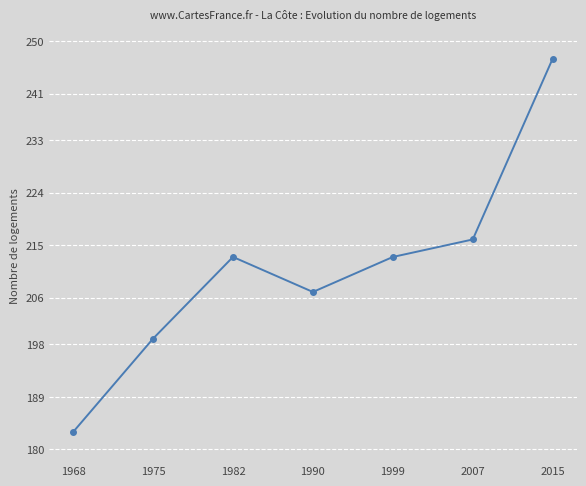

The chart shows a value of 442 at 2015. True or false?

False